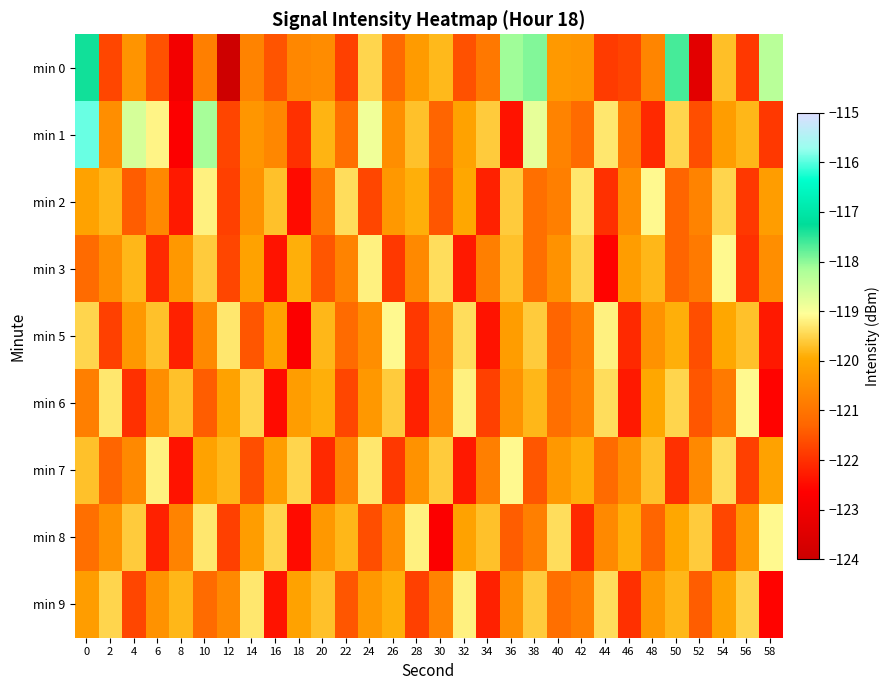

What is the total value across all series at 40?

-1085.4